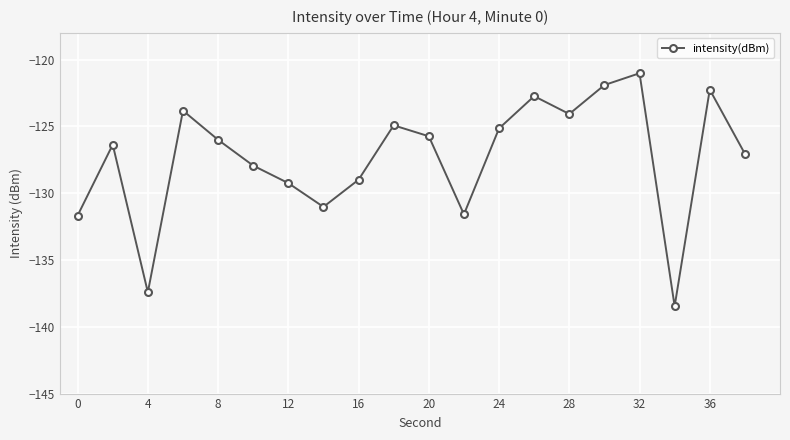

What is the maximum value shown in the chart?

-121.0